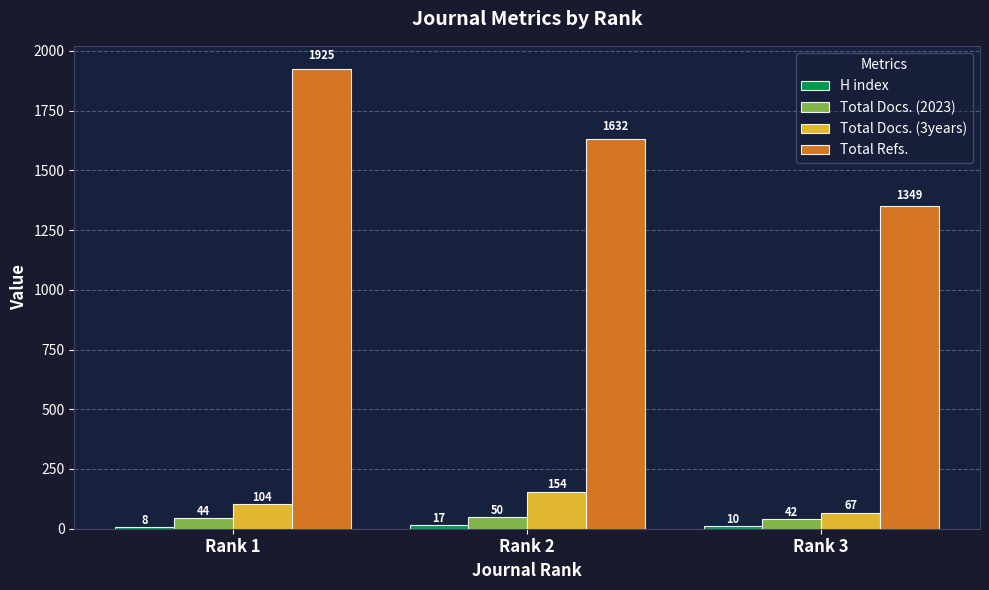

Count the number of data series in this chart.

4